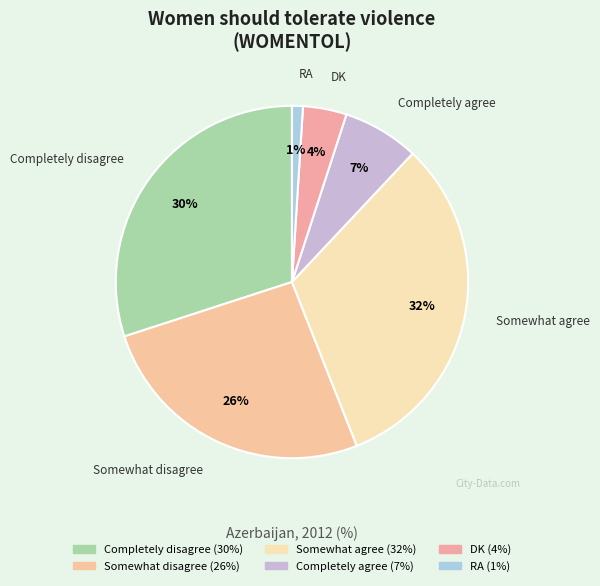

What is the ratio of the value at Somewhat agree to the value at RA?

32.0